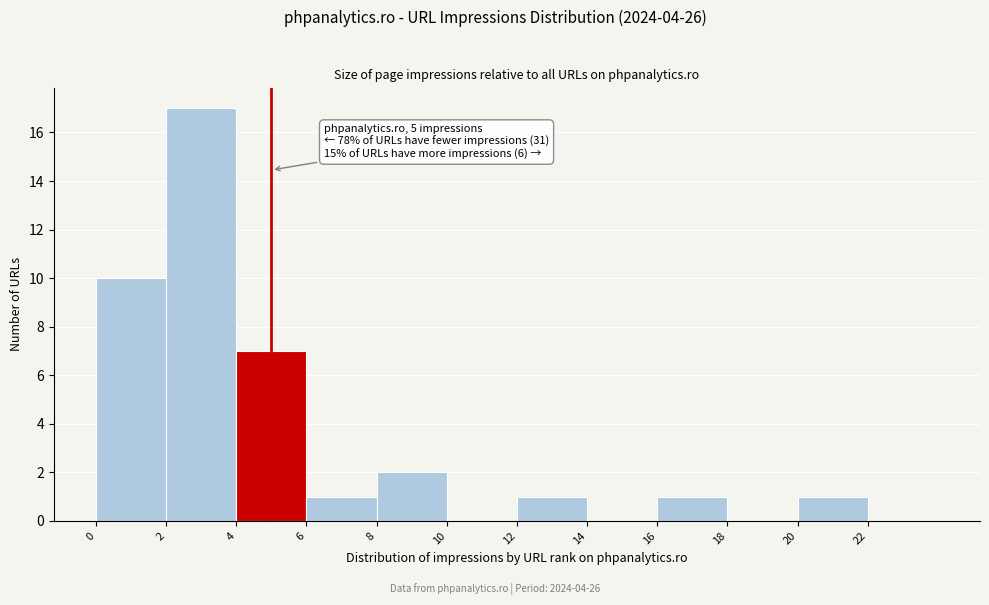

Which range on the x-axis has the tallest bar?

2 to 4